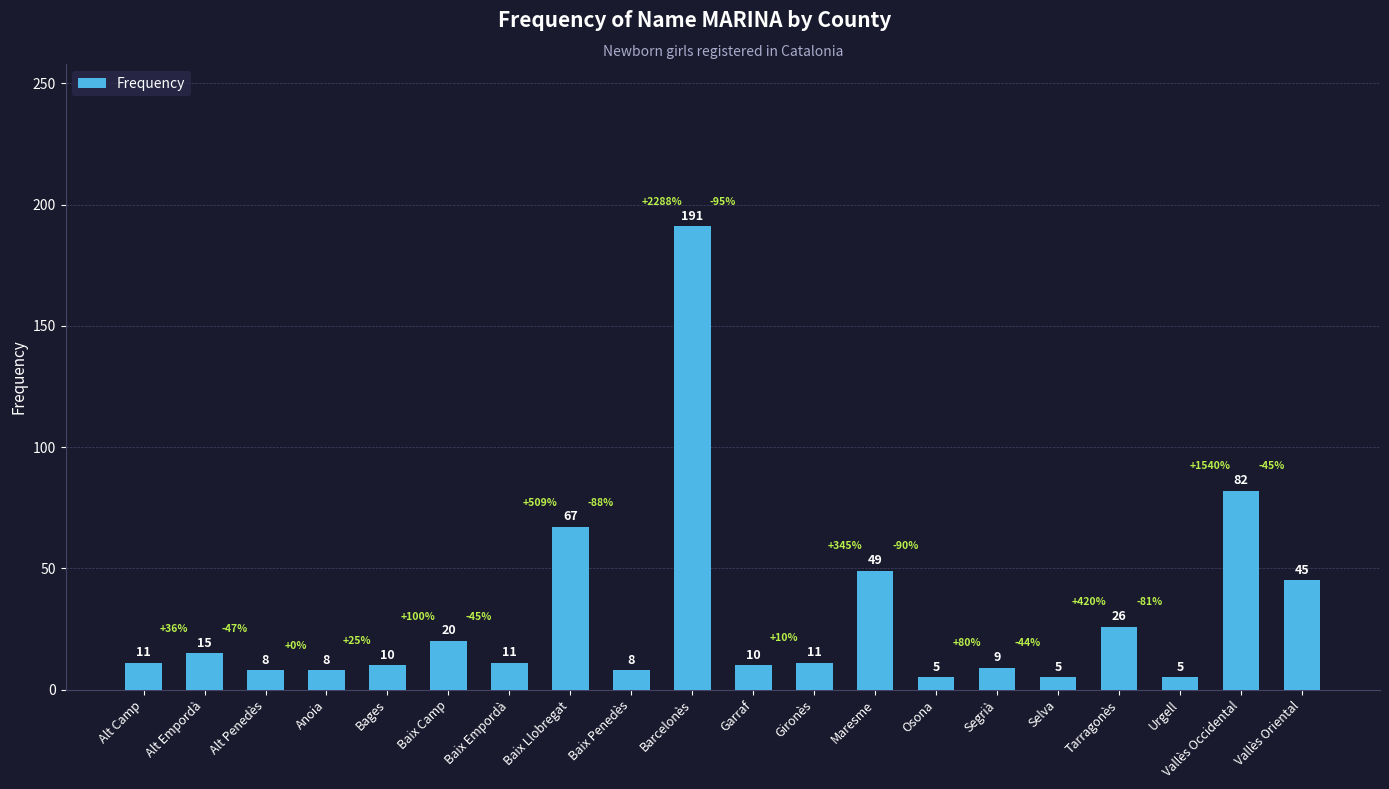

What is the approximate value at Alt Empordà, to the nearest 5?

15